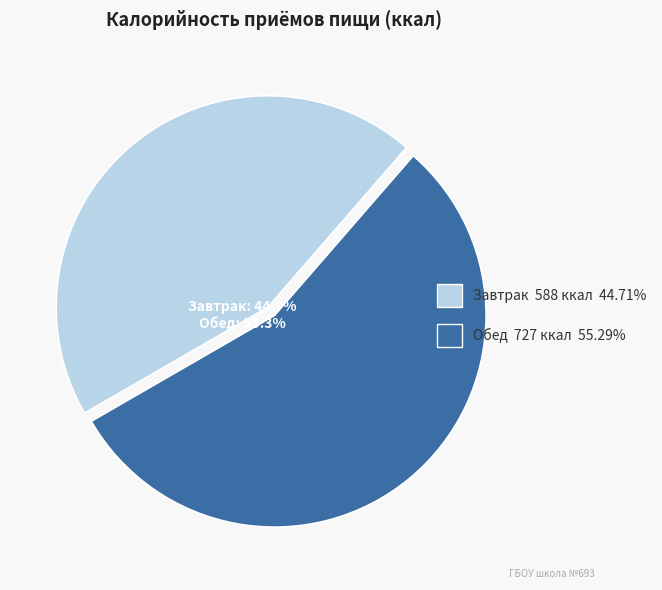

To the nearest percent, what percentage of the pie is Завтрак?

45%